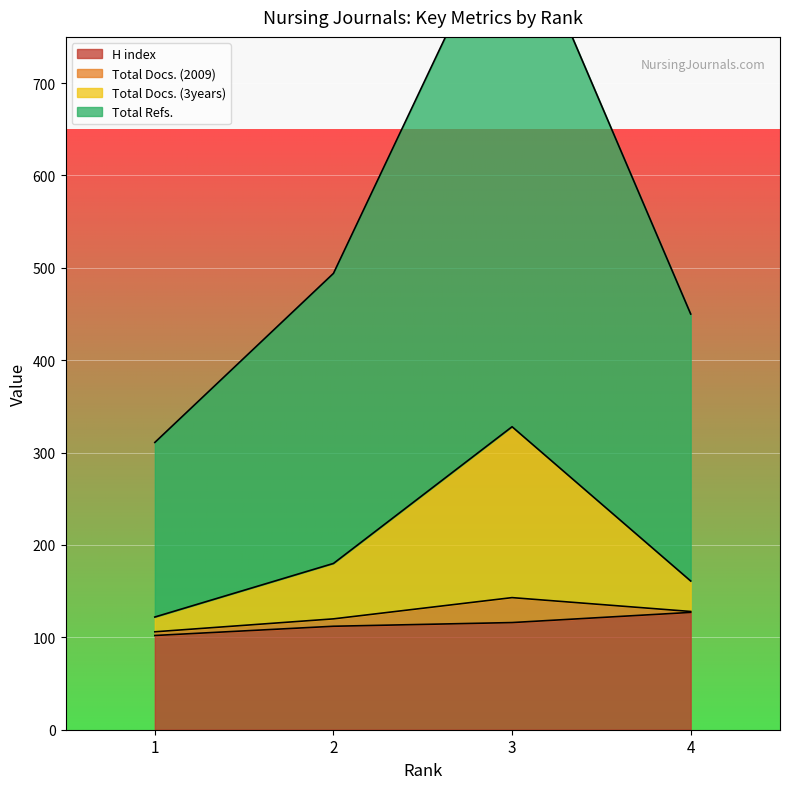

What is the difference between the highest and lowest values at 1?

209